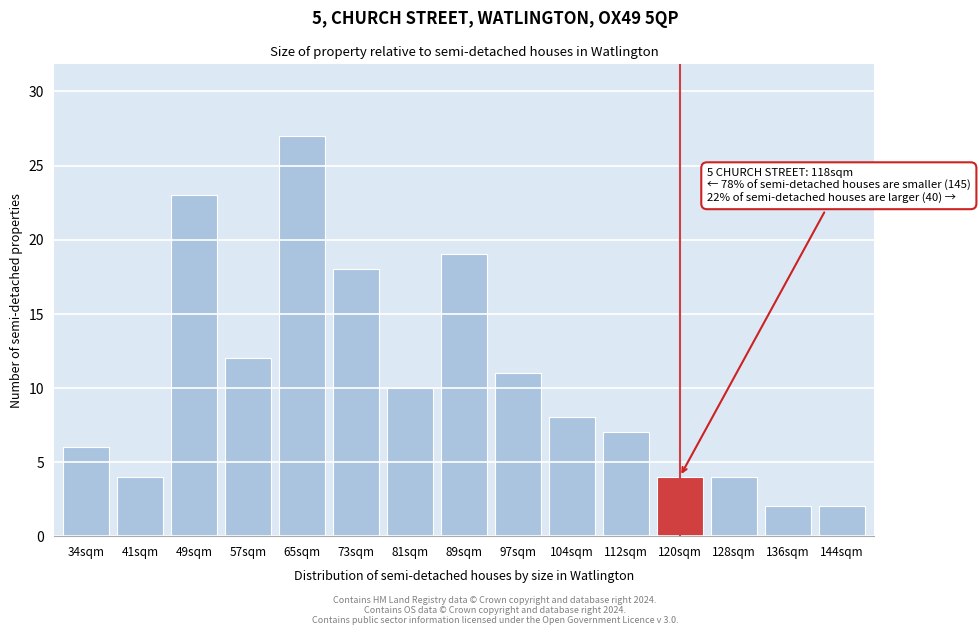

Reading right to left, transcribe all the data shown in this chart.

144sqm=2	136sqm=2	128sqm=4	120sqm=4	112sqm=7	104sqm=8	97sqm=11	89sqm=19	81sqm=10	73sqm=18	65sqm=27	57sqm=12	49sqm=23	41sqm=4	34sqm=6